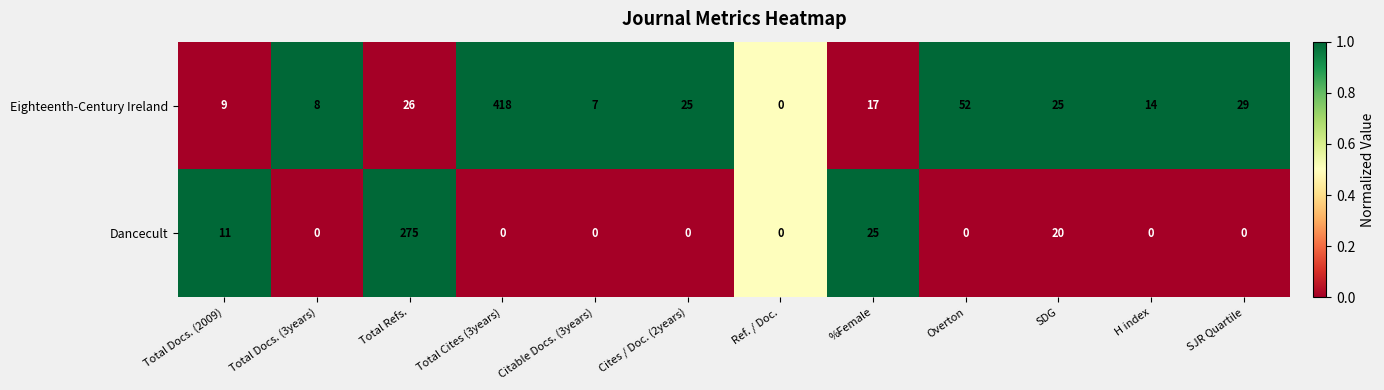

What is the difference between the highest and lowest values at Total Refs.?

249